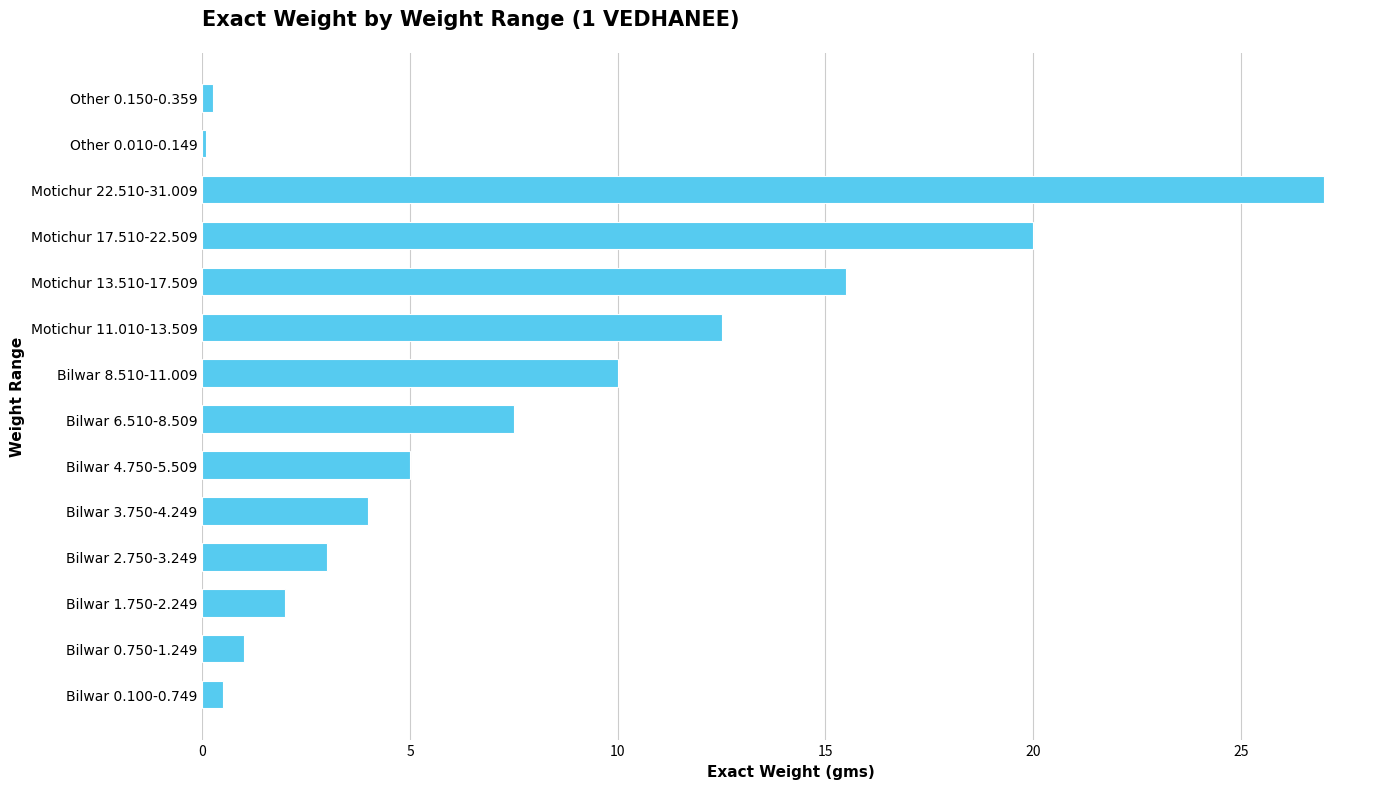

What is the average value?

7.7